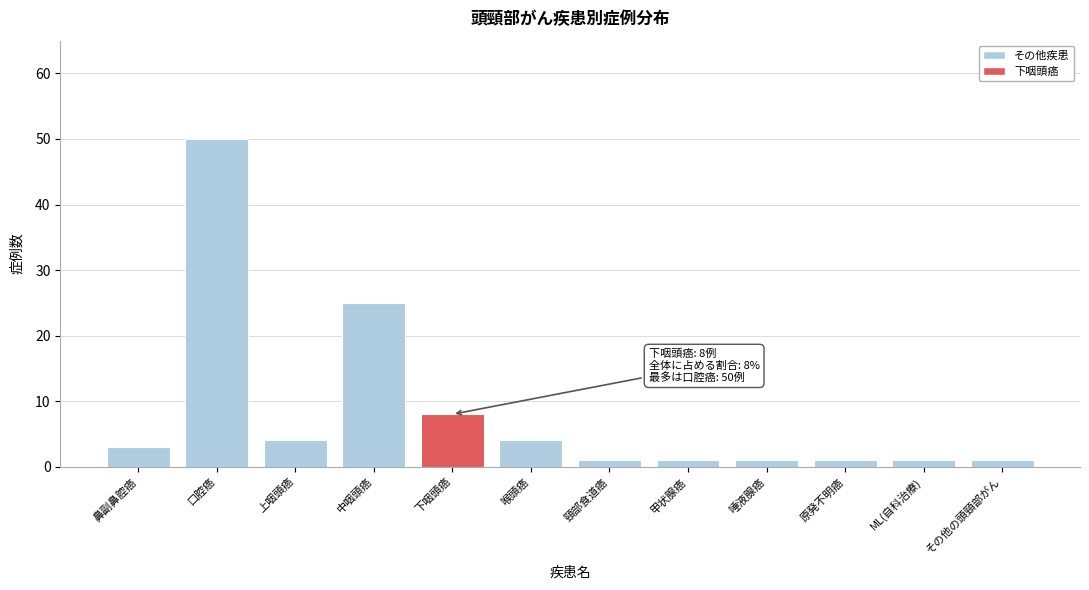

Reading left to right, list all the values displayed in this chart.

3	50	4	25	8	4	1	1	1	1	1	1